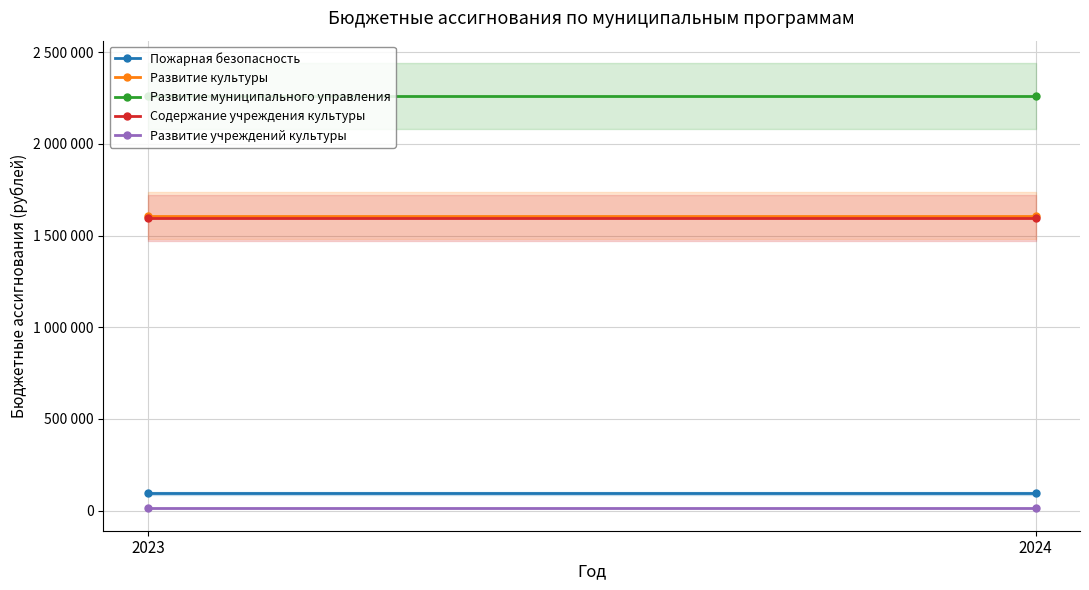

Reading right to left, extract all data points from this chart.

Пожарная безопасность: 2024=95000	2023=95000
Развитие культуры: 2024=1608300	2023=1608300
Развитие муниципального управления: 2024=2261000	2023=2261000
Содержание учреждения культуры: 2024=1596000	2023=1596000
Развитие учреждений культуры: 2024=12300	2023=12300